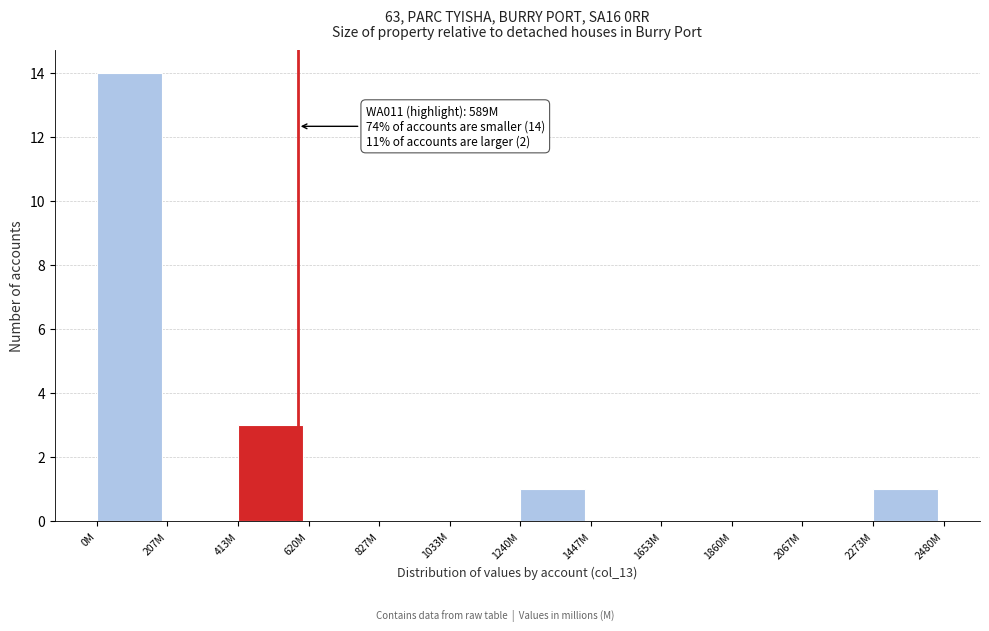

Reading left to right, extract all data points from this chart.

0M=14	207M=0	413M=3	620M=0	827M=0	1033M=0	1240M=1	1447M=0	1653M=0	1860M=0	2067M=0	2273M=1